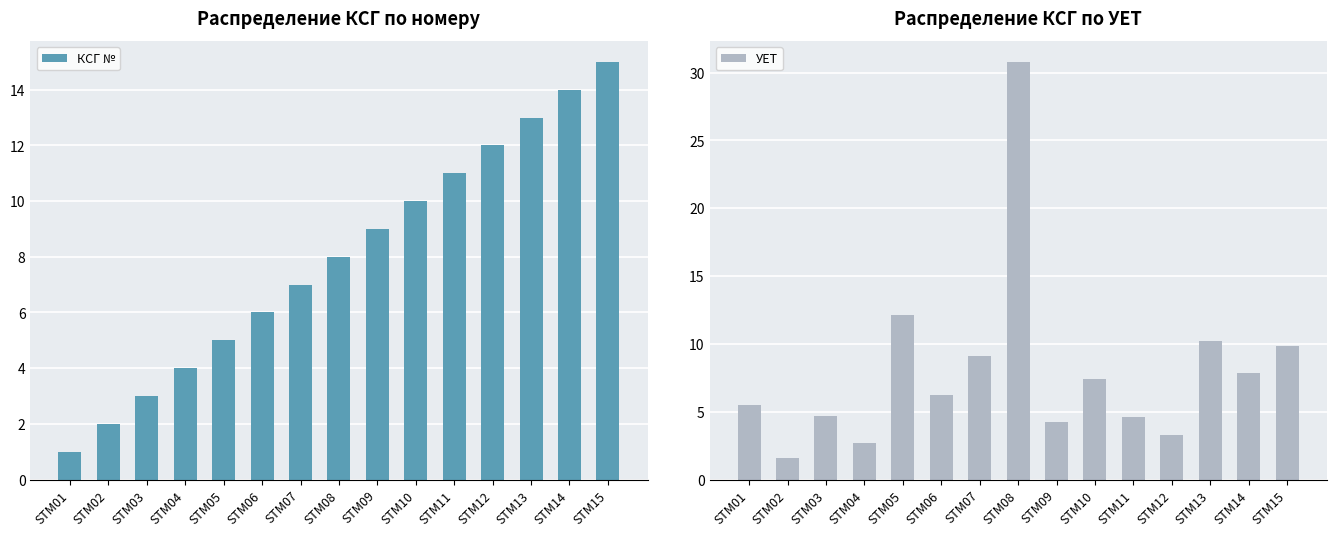

What is the highest value of the УЕТ series?

30.8